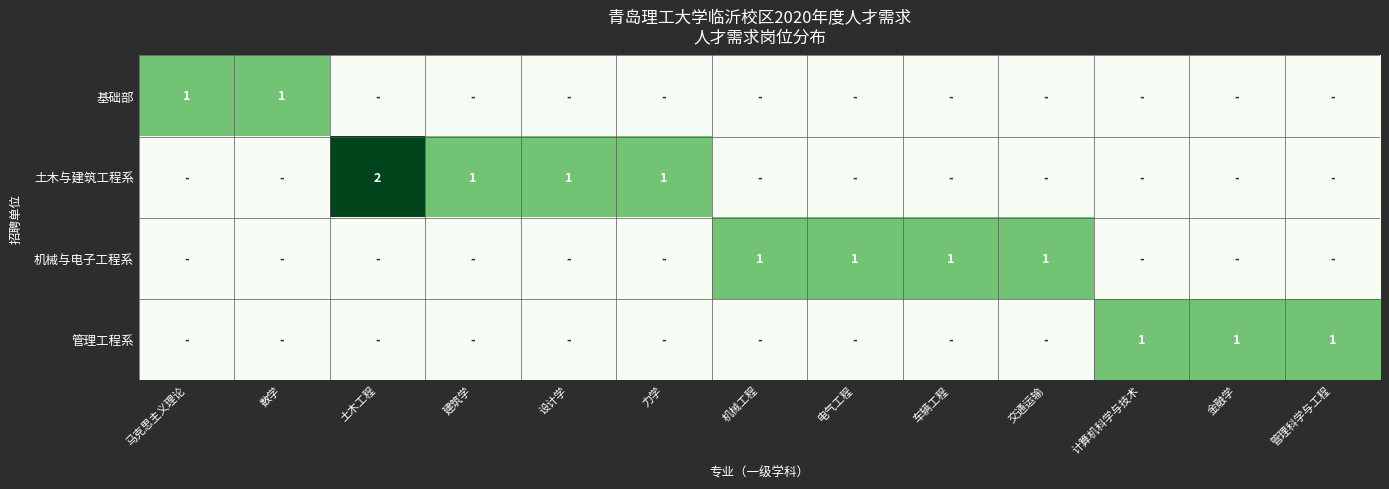

The value of 机械与电子工程系 at 电气工程 is 0. True or false?

False